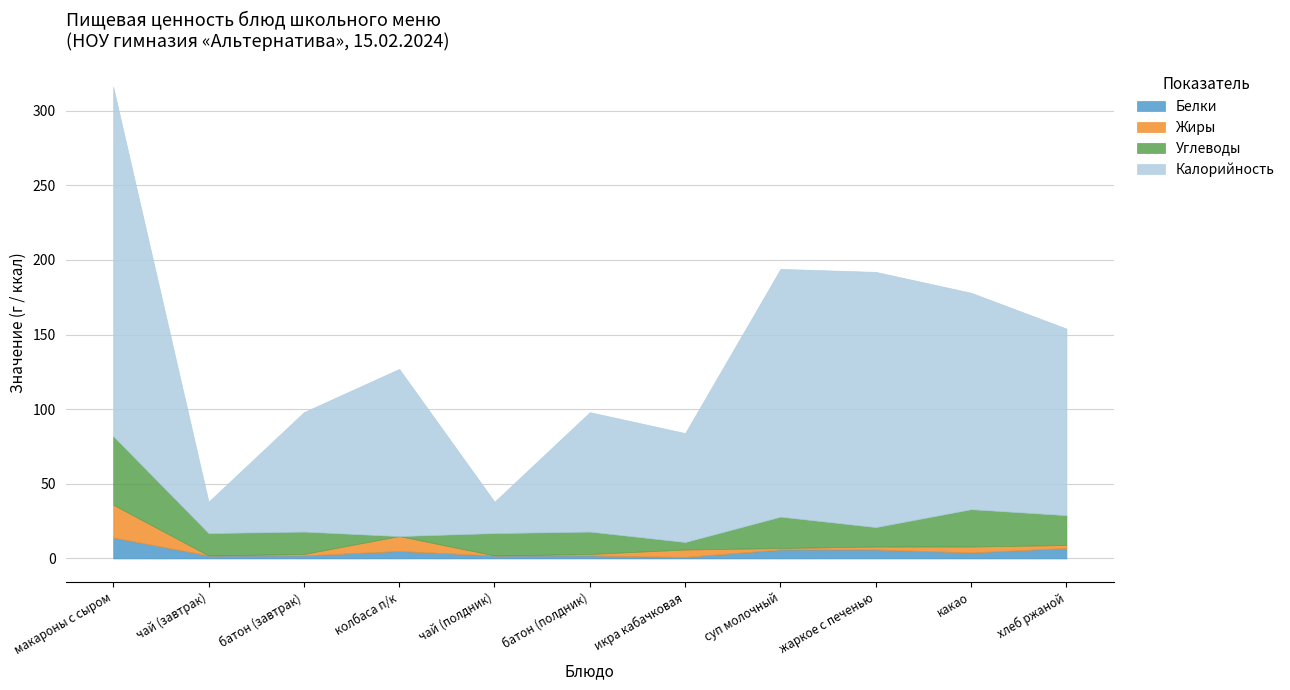

Reading left to right, extract all data points from this chart.

Белки: 14	2	2	5	2	2	1	6	6	4	7
Жиры: 22	0	1	10	0	1	5	1	2	4	2
Углеводы: 46	15	15	0	15	15	5	21	13	25	20
Калорийность: 234	21	80	112	21	80	73	166	171	145	125